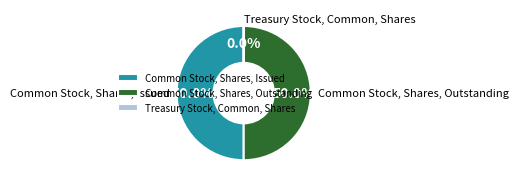

What is the change in value from Common Stock, Shares, Outstanding to Treasury Stock, Common, Shares?

-5944026